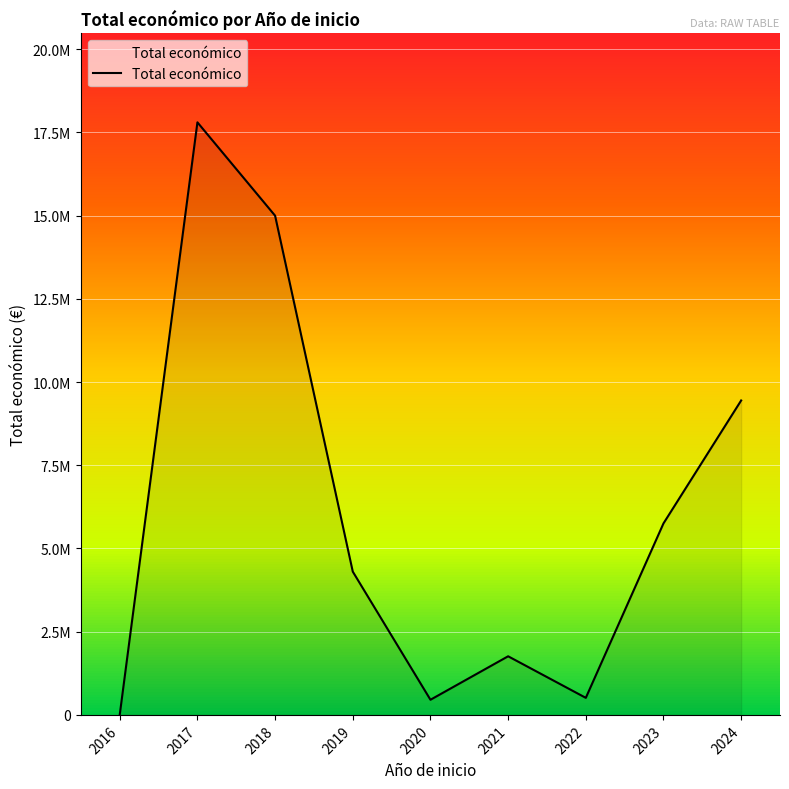

Which category has the lowest value across all series?

2016